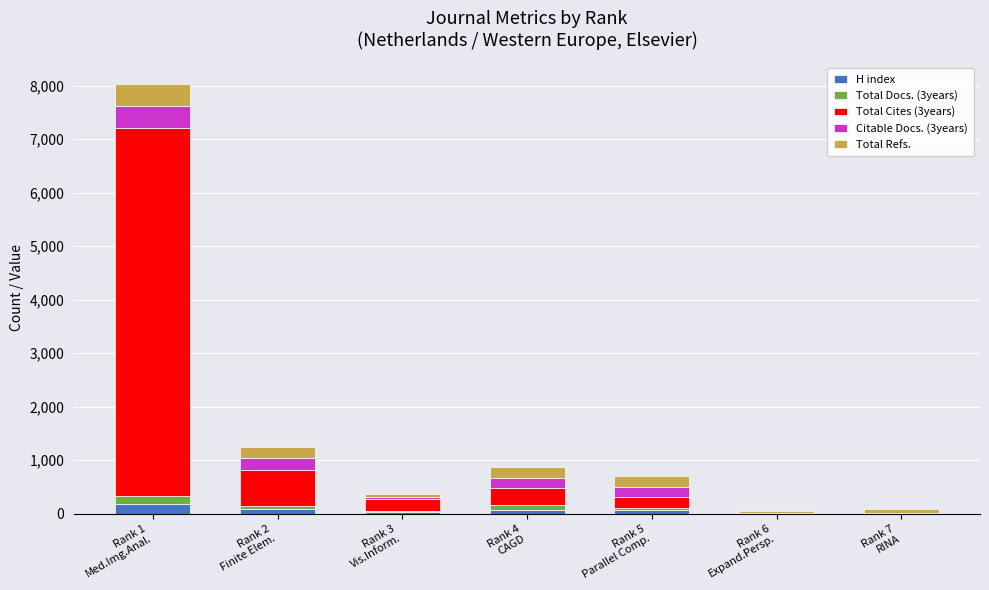

What is the maximum value for H index?

171